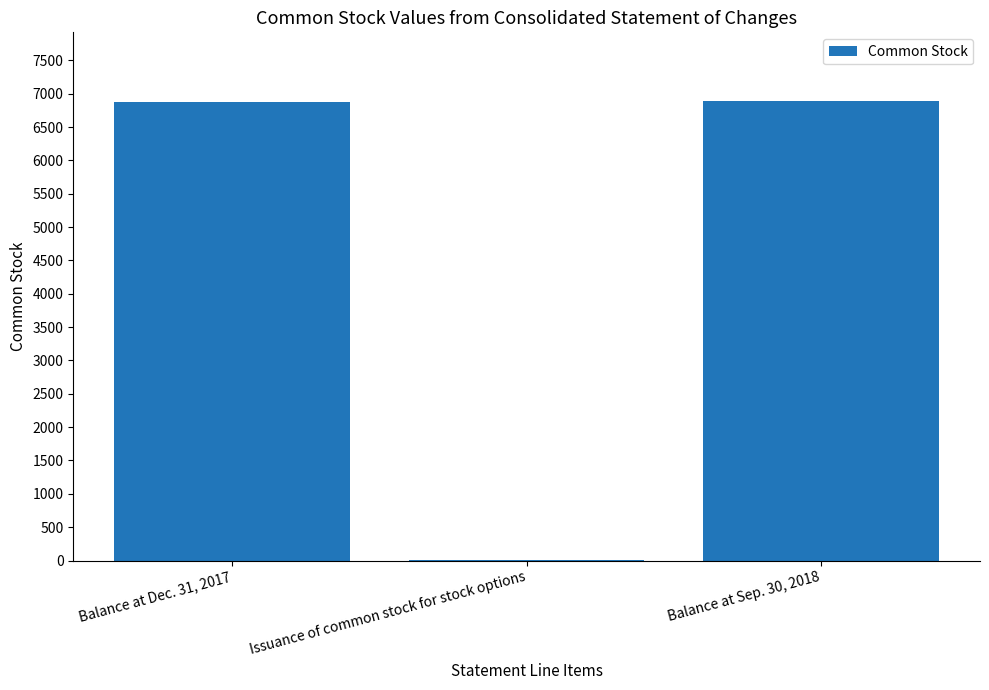

The chart shows a value of 10093 at Balance at Sep. 30, 2018. True or false?

False